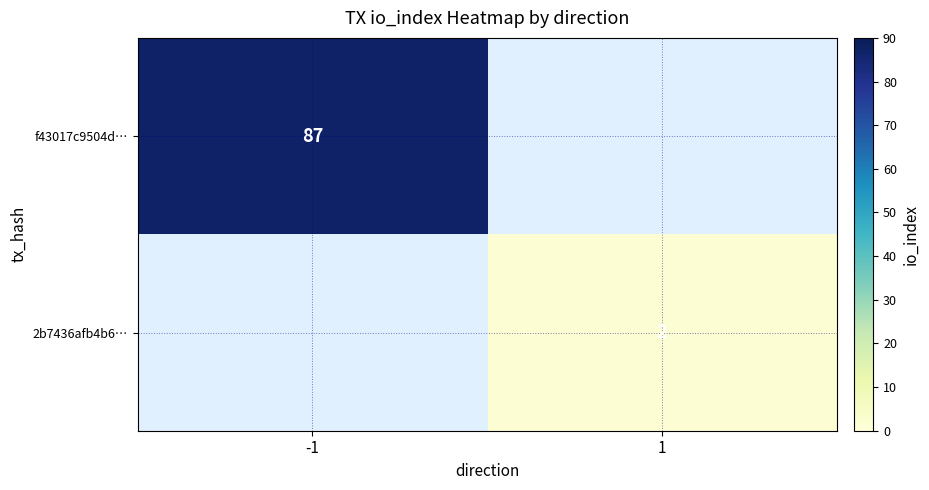

True or false: f43017c9504d… has a value of 87 at -1.

True